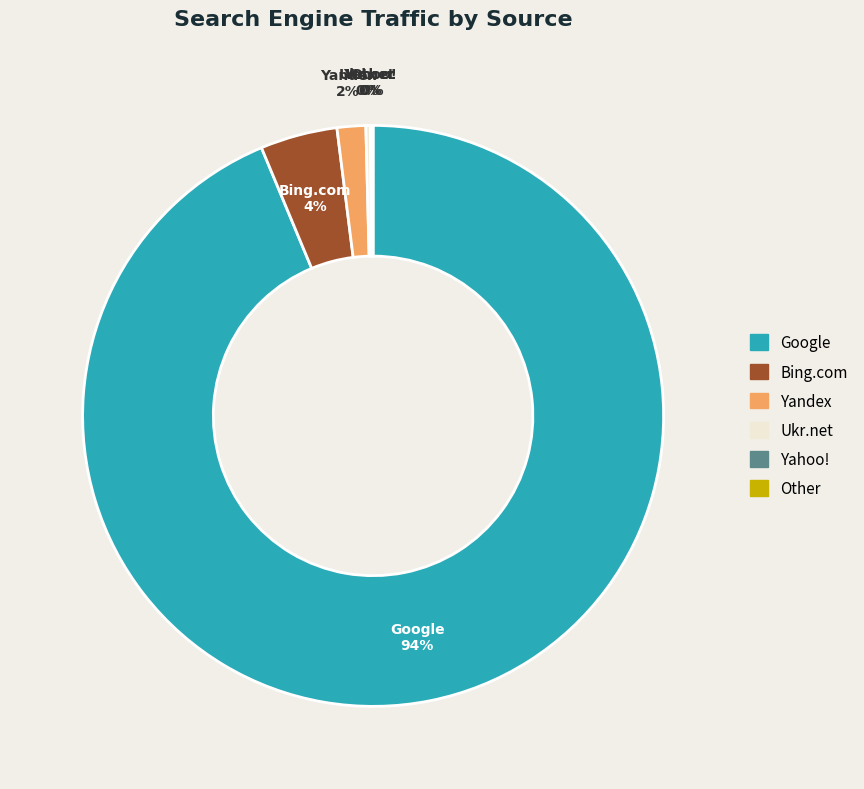

The Yandex slice represents 2% of the pie. True or false?

True